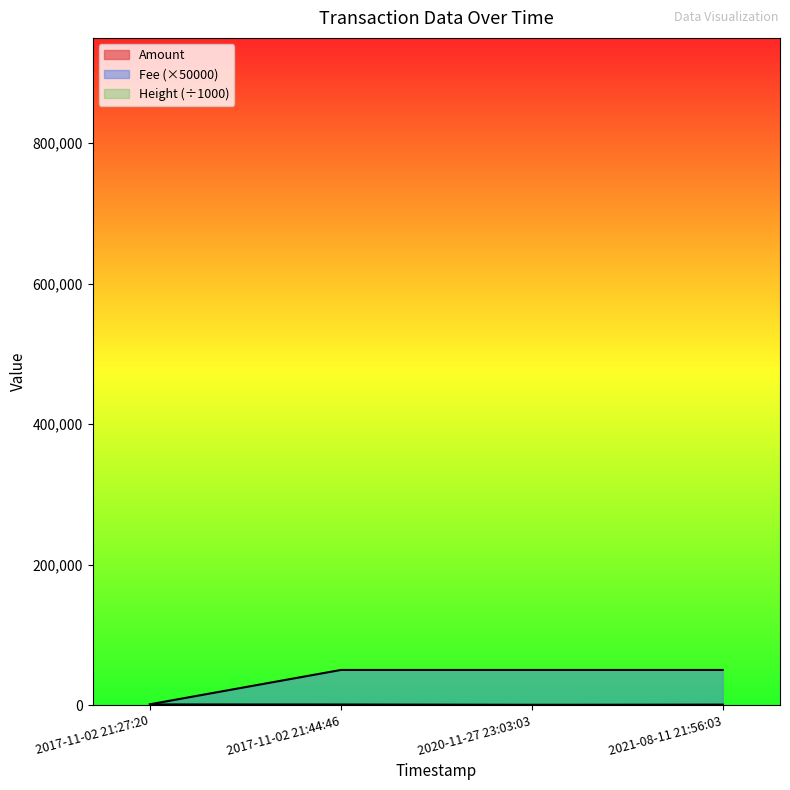

Which series has the largest total across all categories?

Fee